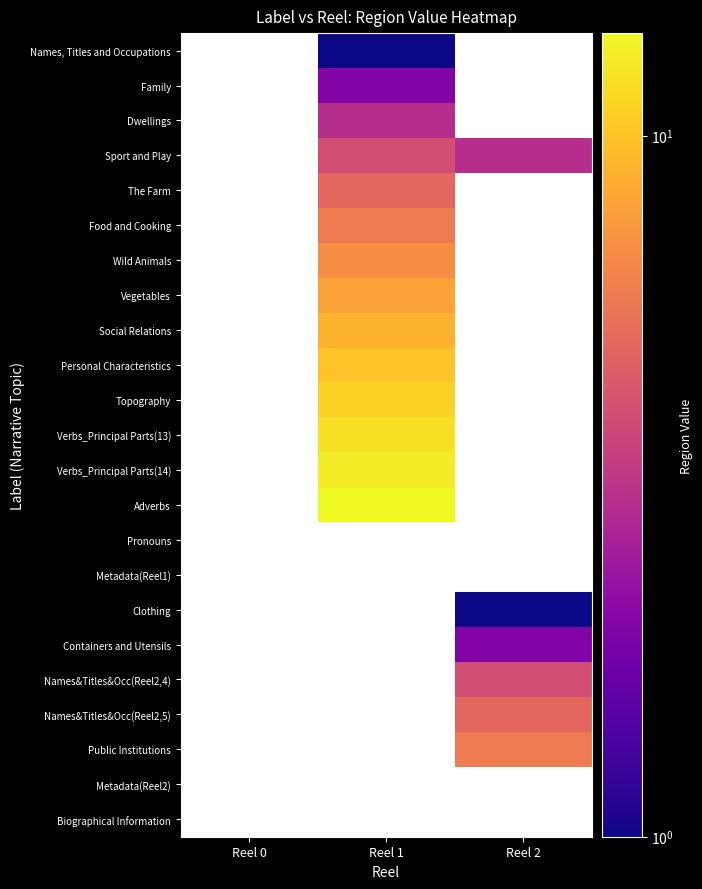

What is the spread (max minus min) of values at Reel 1?

13.0